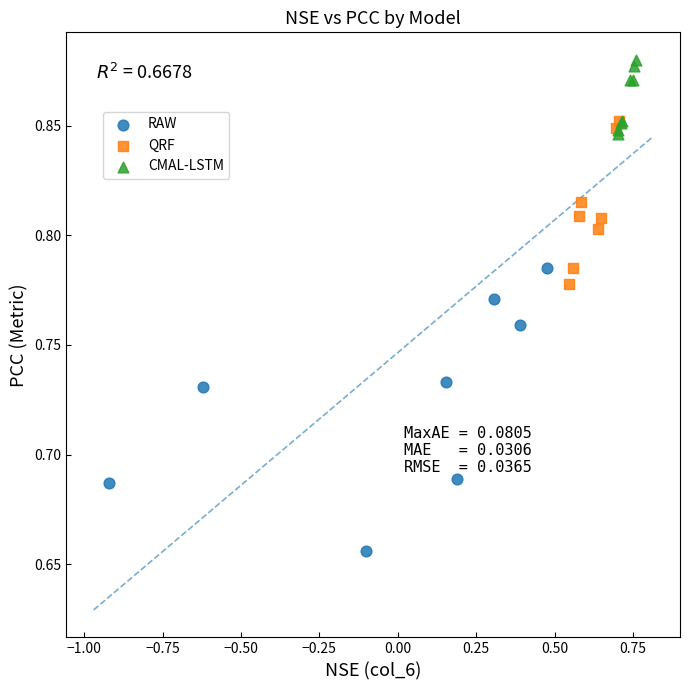

Which series reaches the minimum Y coordinate?

RAW